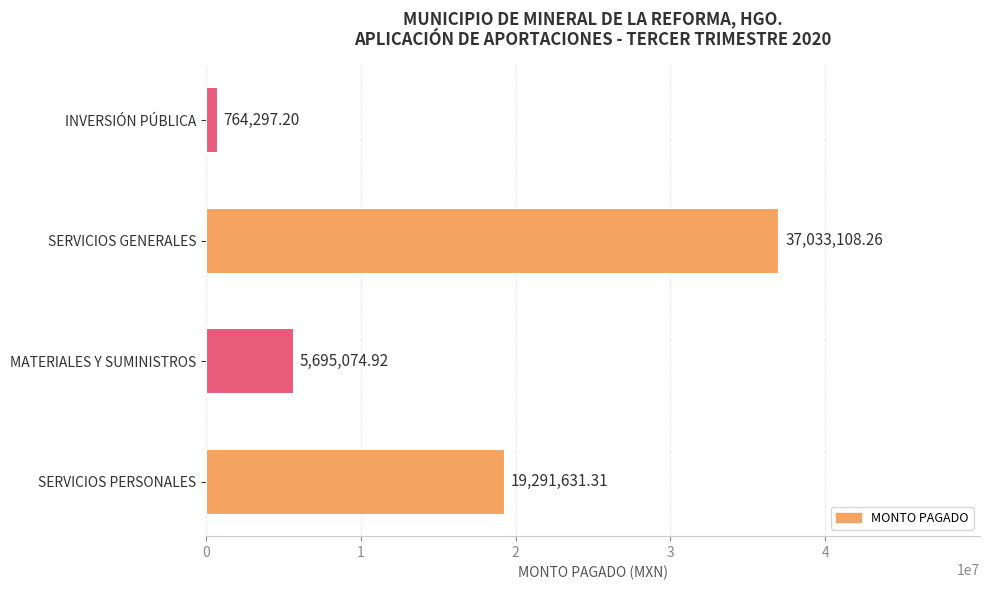

List the labels in order of value, largest first.

SERVICIOS GENERALES, SERVICIOS PERSONALES, MATERIALES Y SUMINISTROS, INVERSIÓN PÚBLICA